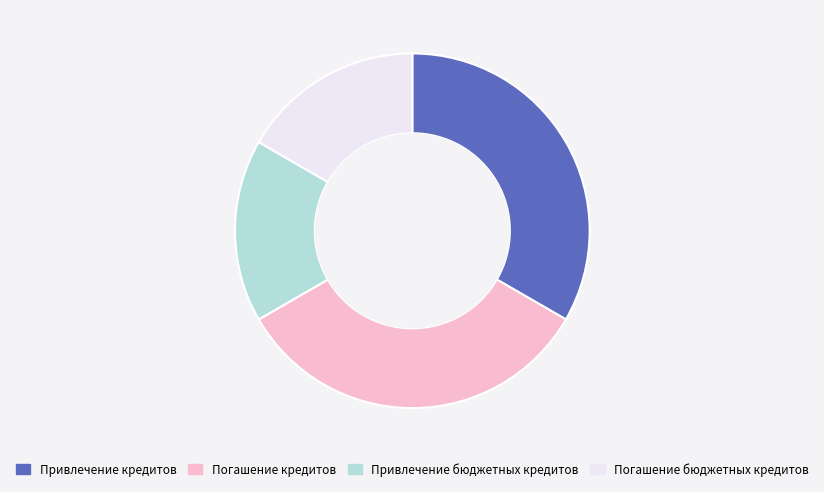

True or false: Привлечение бюджетных кредитов accounts for 24% of the total.

False